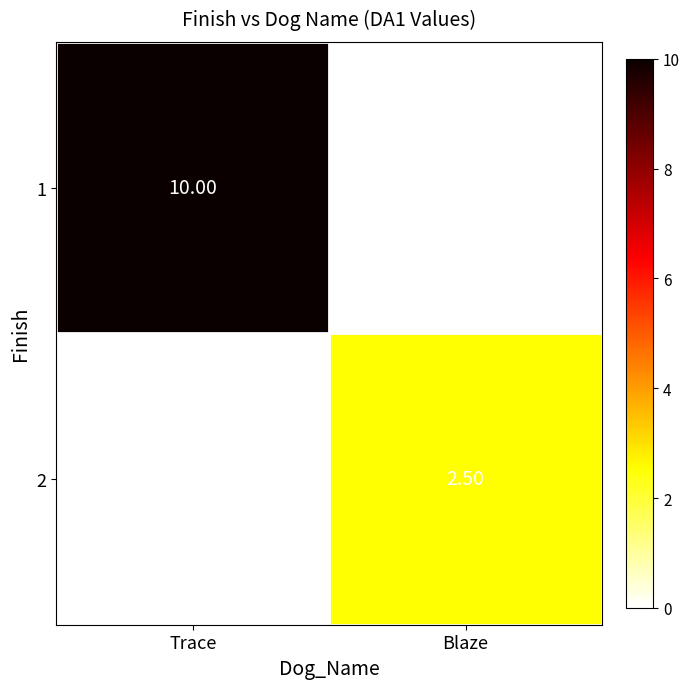

How many distinct data groups are displayed?

2